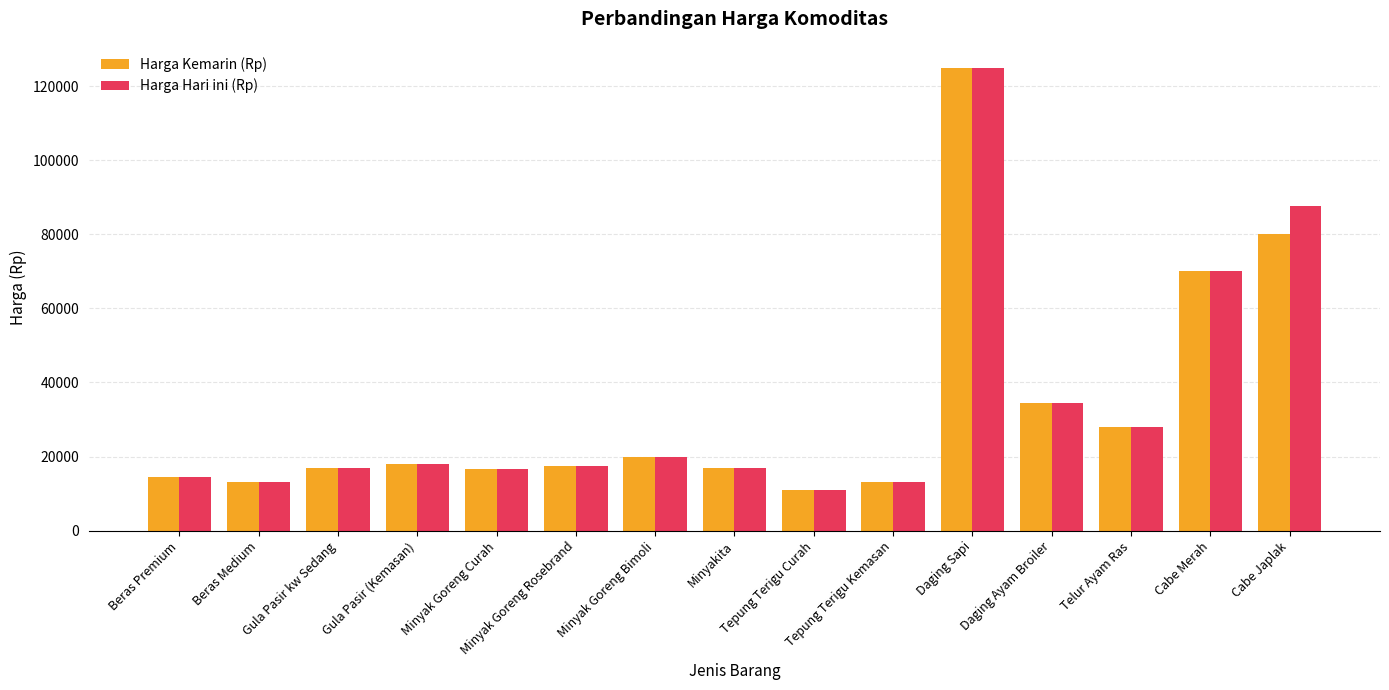

Count the number of data series in this chart.

2